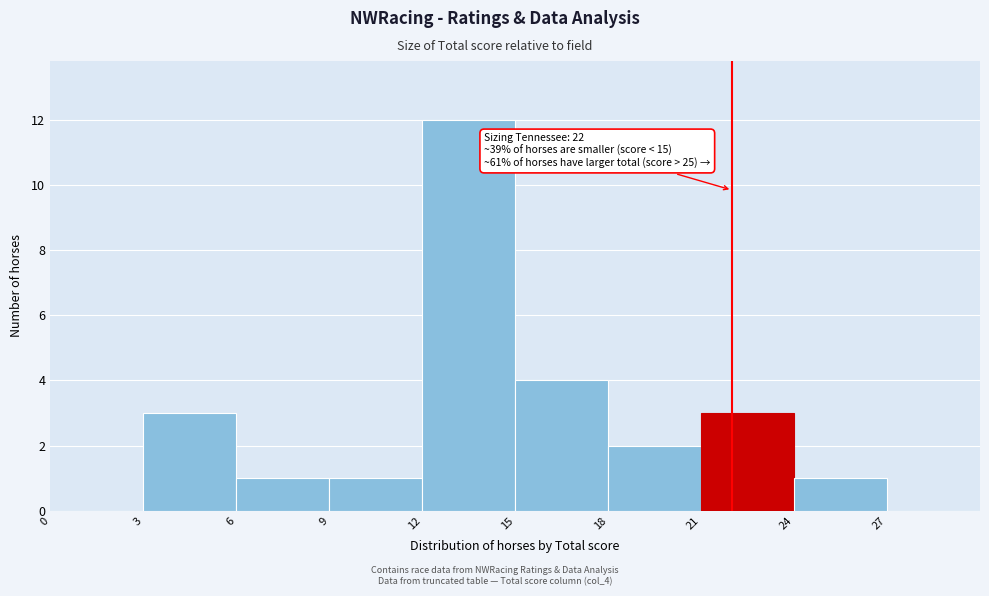

Which range on the x-axis has the tallest bar?

12 to 15